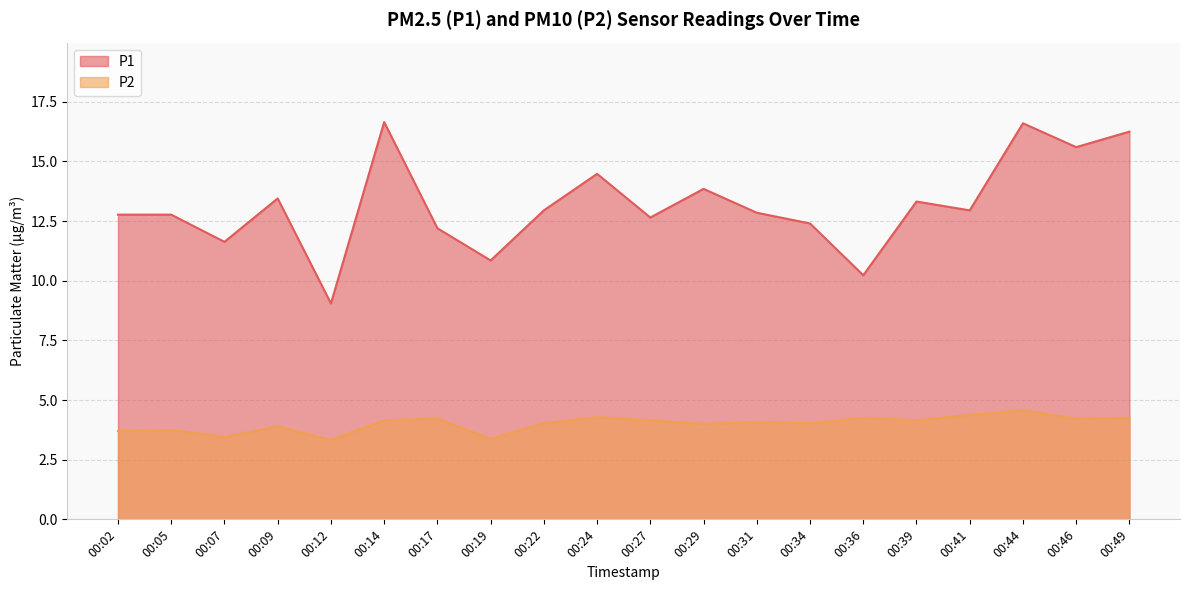

Is it true that P1 equals 22.8 at 00:41?

False